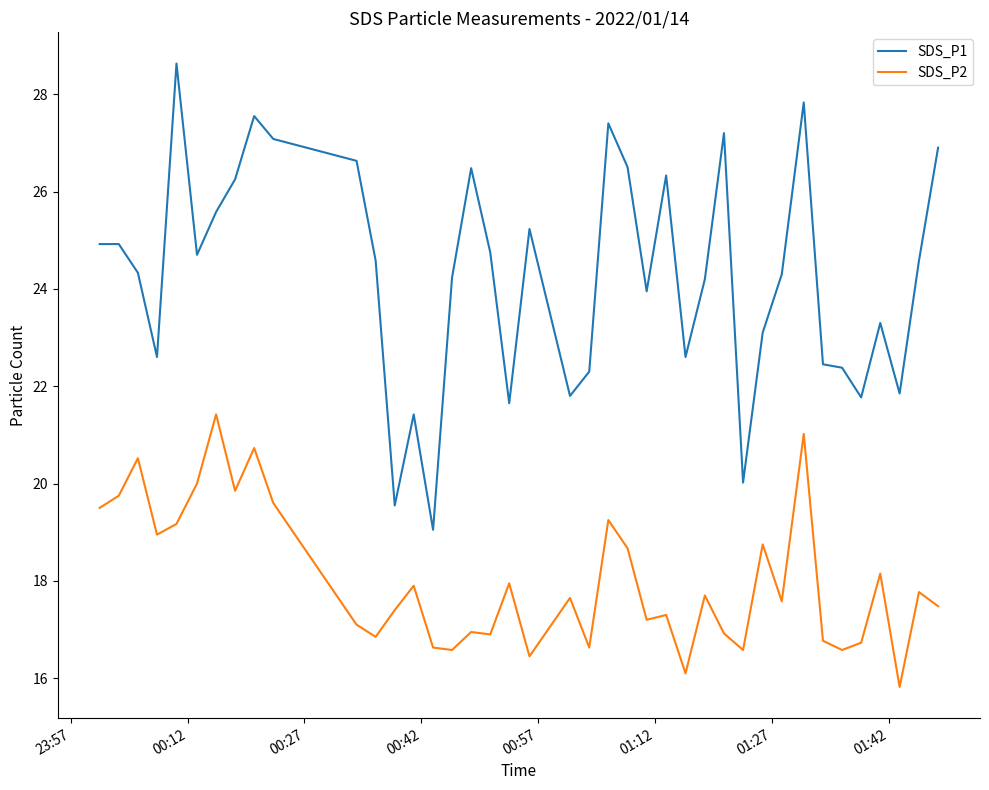

What is the minimum value for SDS_P1?

19.1